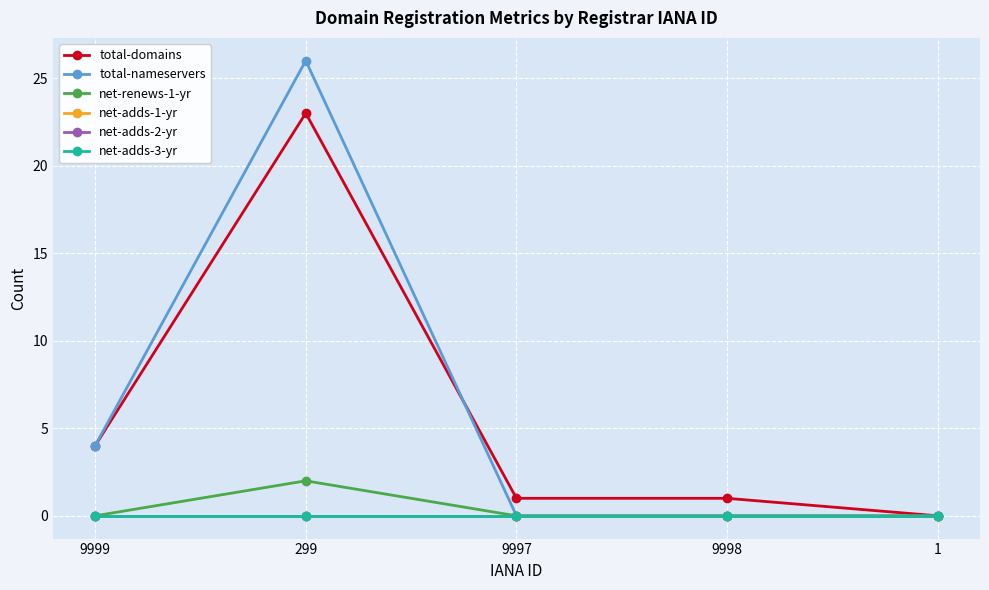

Rank the categories by net-adds-2-yr value from highest to lowest.

9999, 299, 9997, 9998, 1